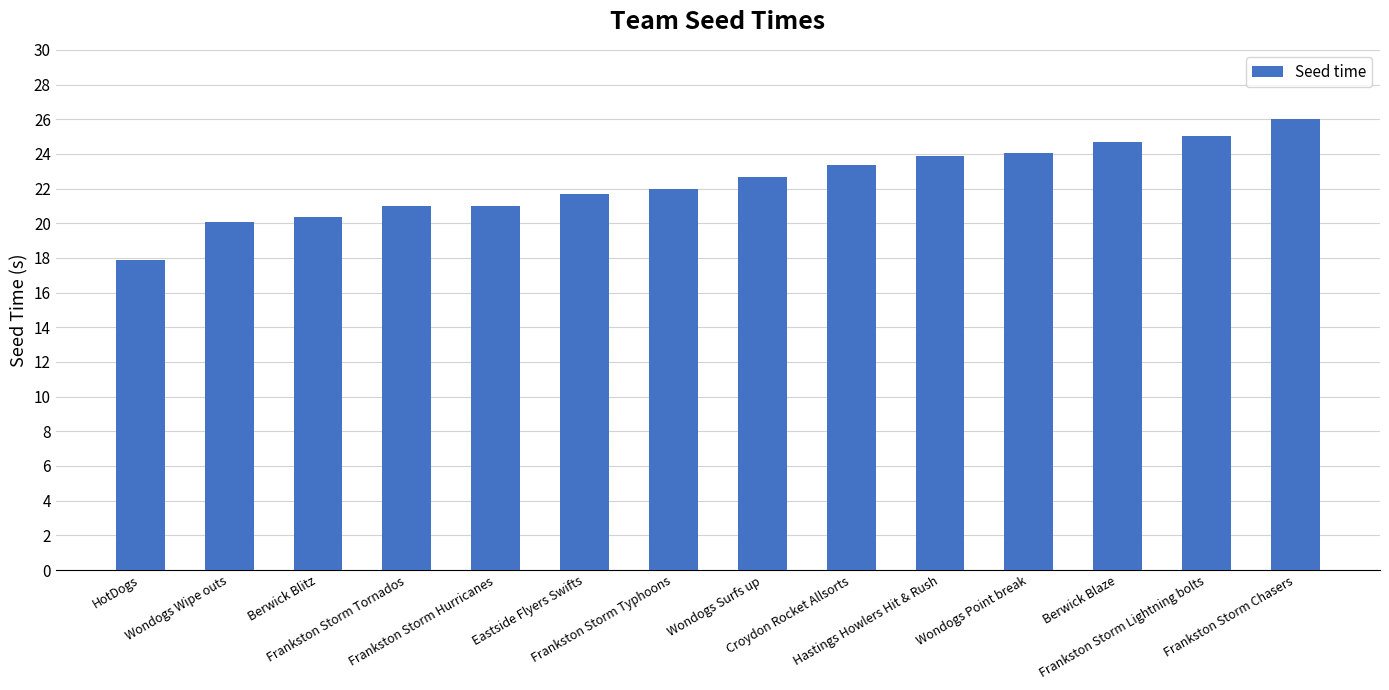

What is the label of the 9th bar from the right?

Eastside Flyers Swifts